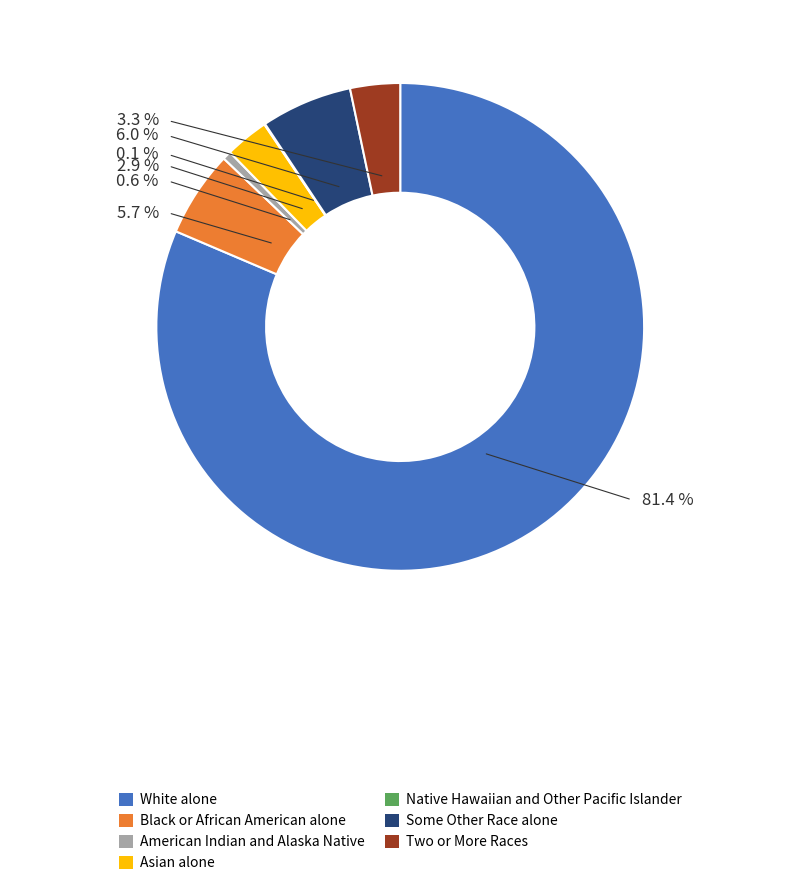

Which has a higher value, Asian alone or Two or More Races?

Two or More Races